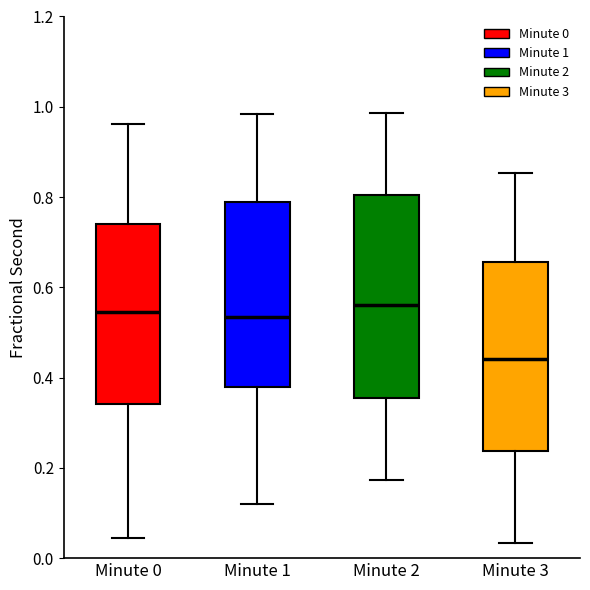

Which box is the tallest, from its lower edge to its upper edge?

Minute 2